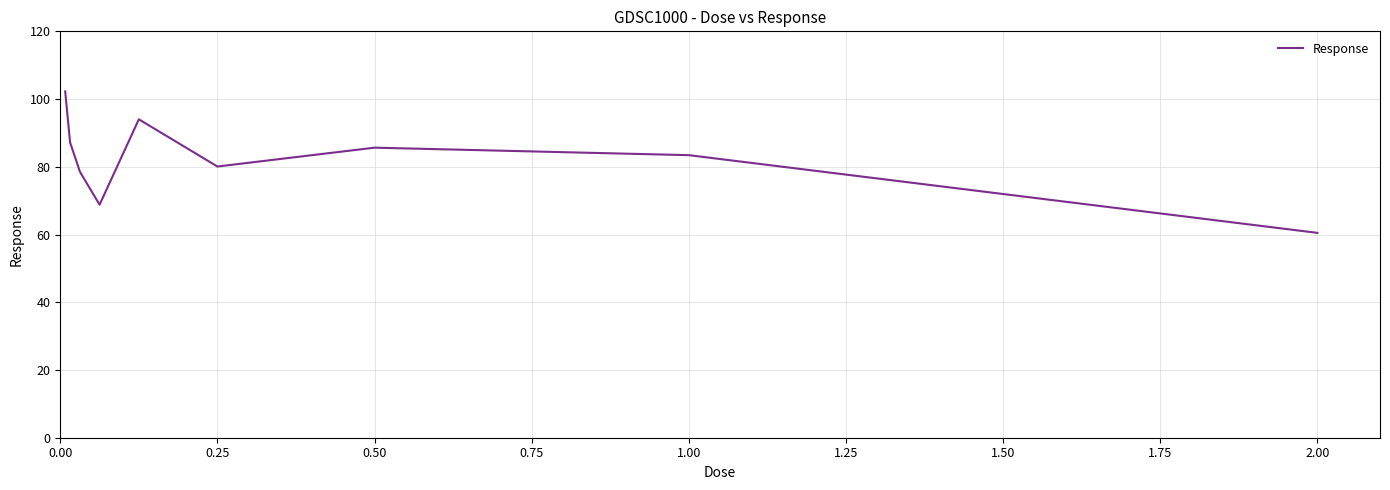

What is the minimum value shown in the chart?

60.5